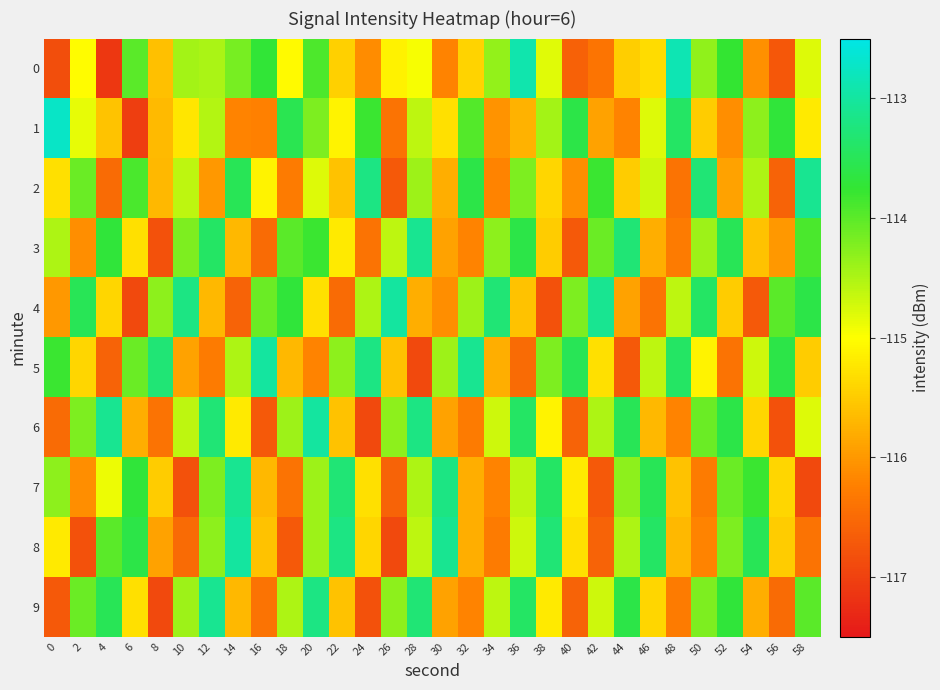

At which category is the sum across all series the highest?

20